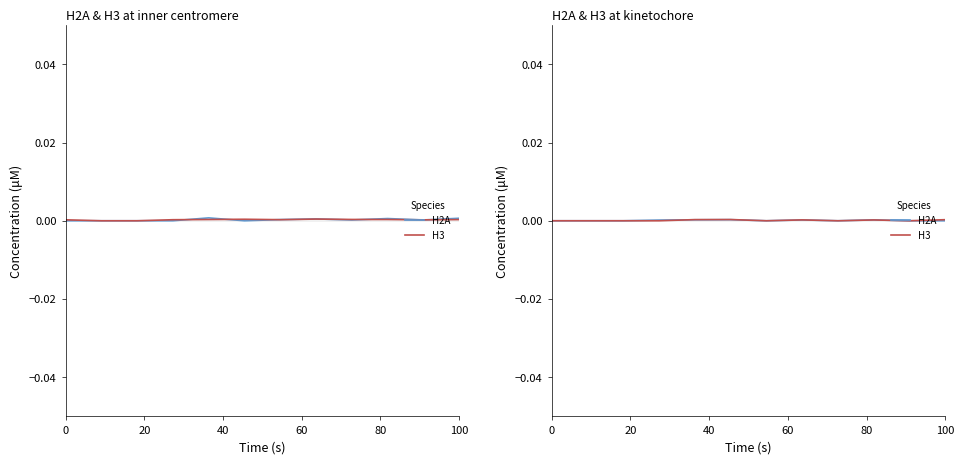

What is the label of the 3rd point from the left?

40